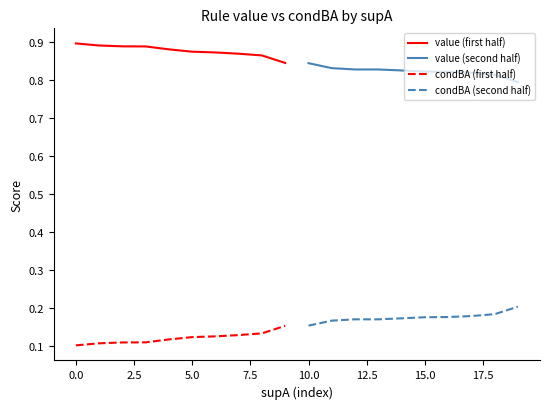

True or false: condBA (first half) and value (first half) cross at least once.

False